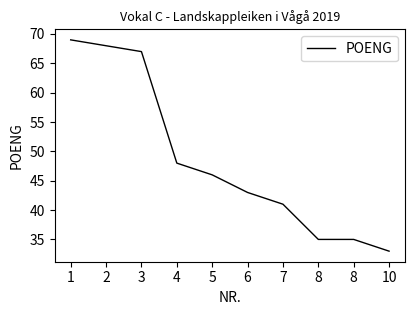

Does the chart display data point markers on the line(s)?

No